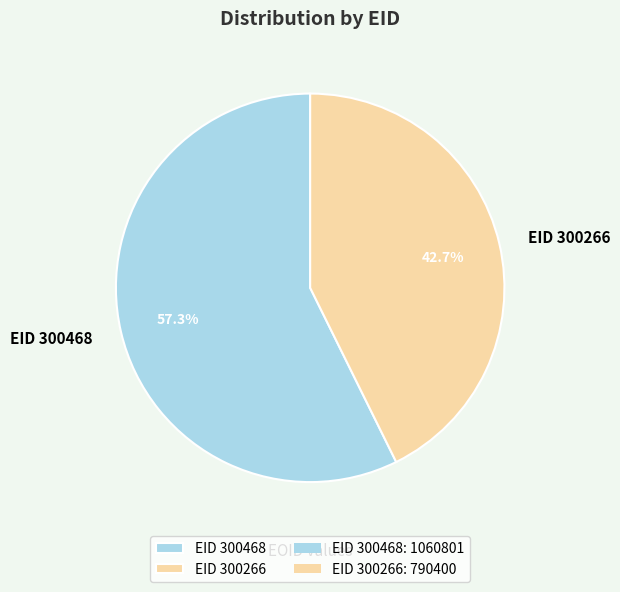

To the nearest percent, what is the difference between the EID 300266 and EID 300468 slice percentages?

15%